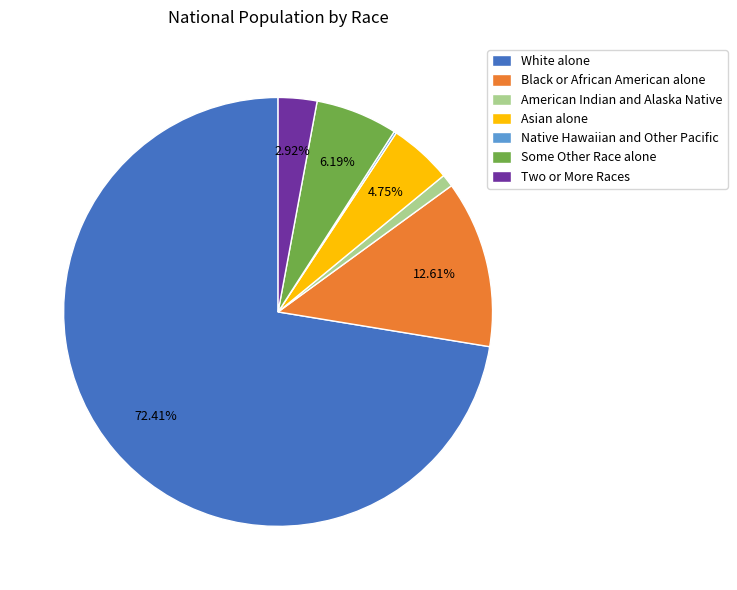

To the nearest percent, what is the difference between the largest and smallest slice percentages?

72%